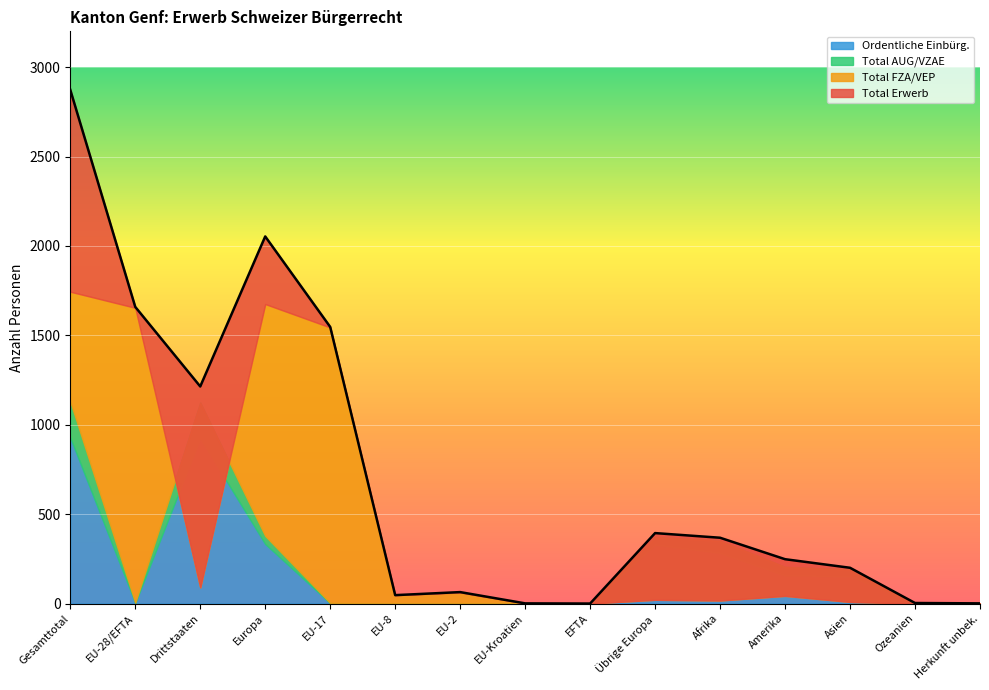

Reading right to left, transcribe all the data shown in this chart.

Total Erwerb: Herkunft unbek.=1	Ozeanien=3	Asien=200	Amerika=248	Afrika=368	Übrige Europa=394	EFTA=0	EU-Kroatien=1	EU-2=64	EU-8=47	EU-17=1547	Europa=2053	Drittstaaten=1214	EU-28/EFTA=1659	Gesamttotal=2873
Total FZA/VEP: Herkunft unbek.=0	Ozeanien=0	Asien=9	Amerika=43	Afrika=17	Übrige Europa=21	EFTA=0	EU-Kroatien=1	EU-2=62	EU-8=47	EU-17=1544	Europa=1675	Drittstaaten=90	EU-28/EFTA=1654	Gesamttotal=1744
Total AUG/VZAE: Herkunft unbek.=1	Ozeanien=3	Asien=191	Amerika=205	Afrika=351	Übrige Europa=373	EFTA=0	EU-Kroatien=0	EU-2=2	EU-8=0	EU-17=3	Europa=378	Drittstaaten=1124	EU-28/EFTA=5	Gesamttotal=1129
Ordentliche Einbürg.: Herkunft unbek.=1	Ozeanien=1	Asien=153	Amerika=157	Afrika=283	Übrige Europa=329	EFTA=0	EU-Kroatien=0	EU-2=2	EU-8=0	EU-17=2	Europa=333	Drittstaaten=924	EU-28/EFTA=4	Gesamttotal=928